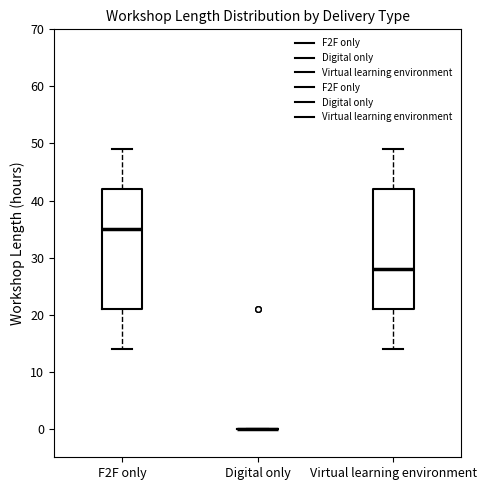

Reading left to right, read every box against the y-axis: the position of its median line, the range the box covers, and the ends of its whiskers. The values are not printed on the chart, so give them approximately, as read against the axis.

F2F only: median 35, box 21 to 42, whiskers 14 to 49
Digital only: box collapsed to a line at 0, whiskers 0 to 0
Virtual learning environment: median 28, box 21 to 42, whiskers 14 to 49